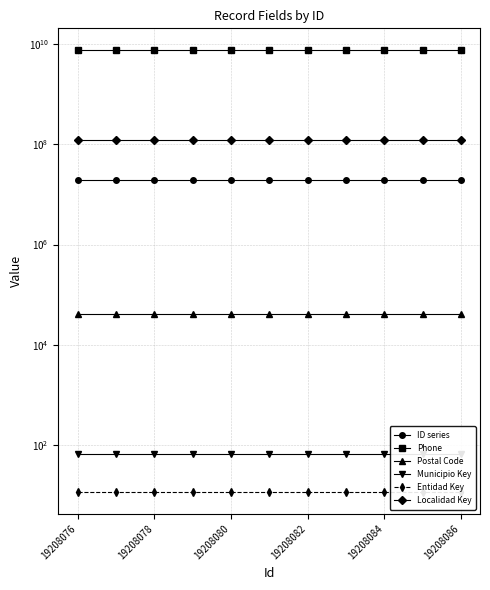

Rank the series at 9 from highest to lowest value.

Phone, Localidad Key, ID series, Postal Code, Municipio Key, Entidad Key